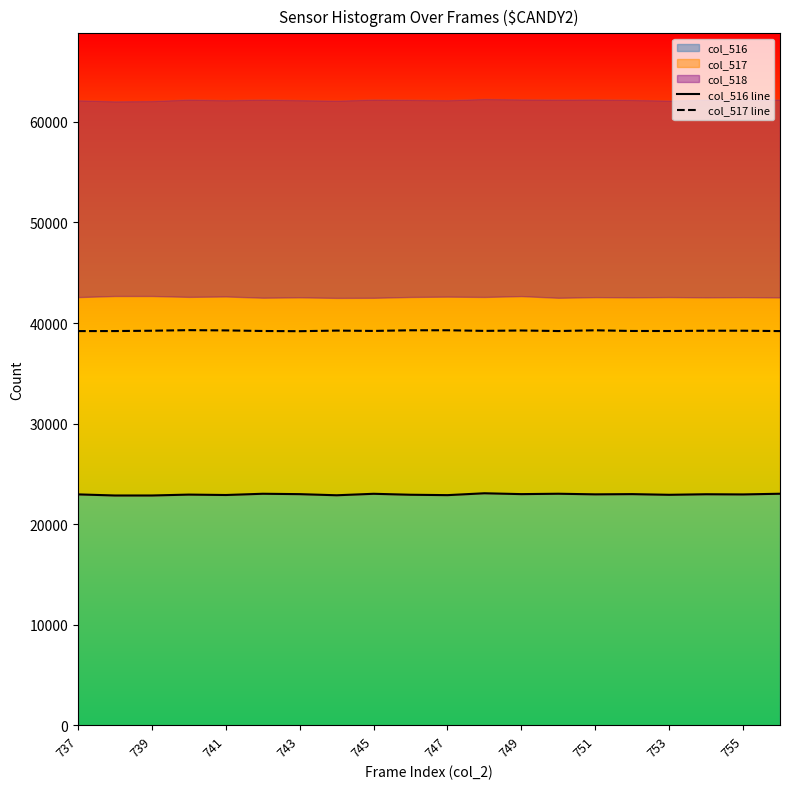

What is the difference between the maximum and minimum values in the col_516 line series?

221